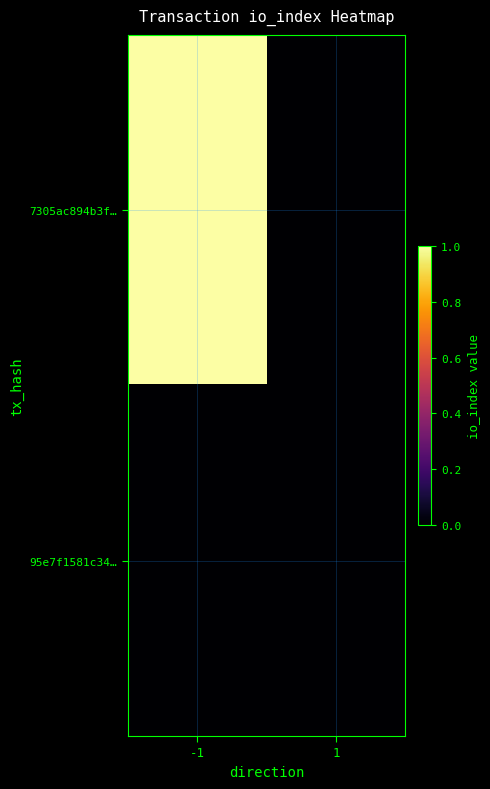

Which series has the largest range (max minus min)?

7305ac894b3f…